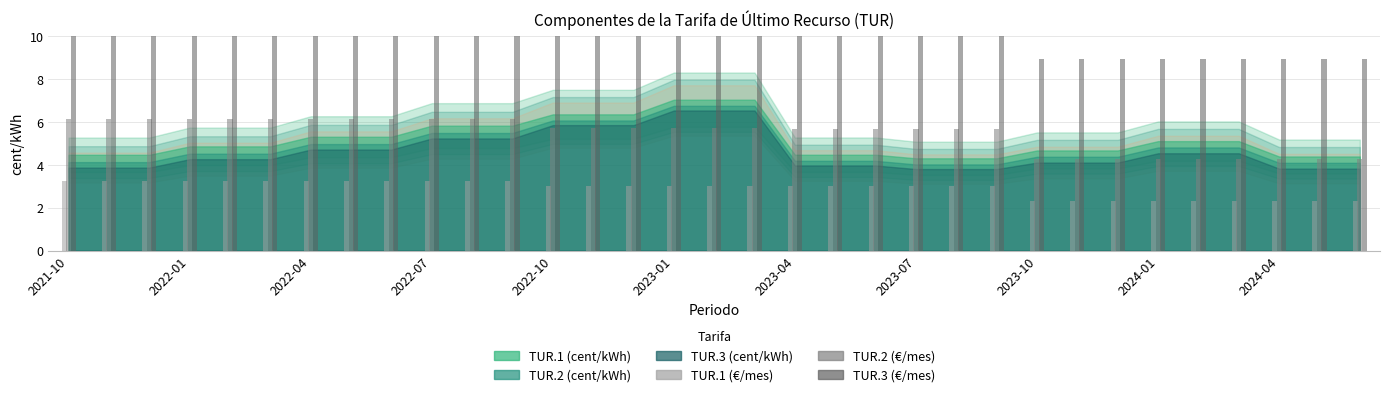

What is the sum of all TUR.3 (€/mes) values?

386.6